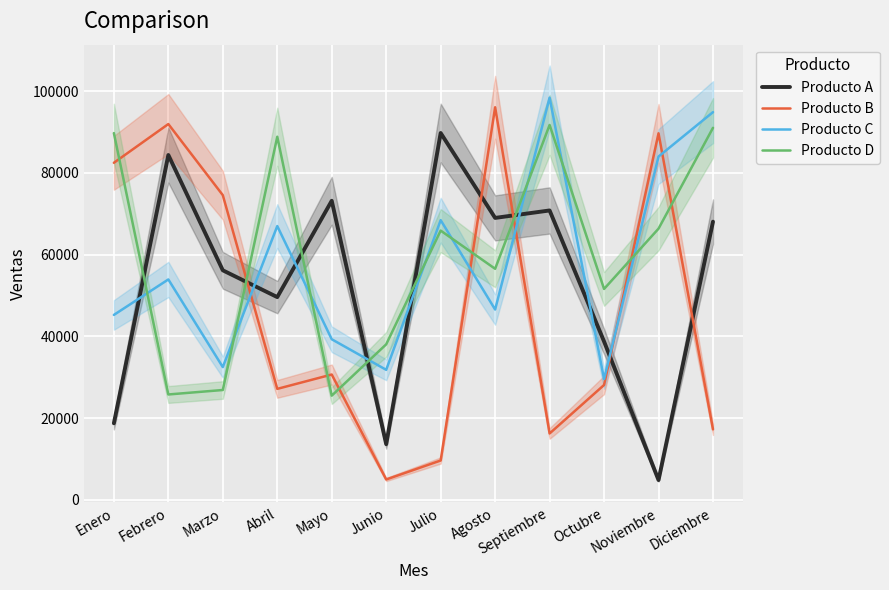

Reading left to right, list all the values displayed in this chart.

Producto A: Enero=18716	Febrero=84368	Marzo=56152	Abril=49595	Mayo=73166	Junio=13603	Julio=89753	Agosto=68975	Septiembre=70799	Octubre=38731	Noviembre=4822	Diciembre=68057
Producto B: Enero=82461	Febrero=91942	Marzo=74543	Abril=27139	Mayo=30650	Junio=4970	Julio=9613	Agosto=96048	Septiembre=16226	Octubre=28093	Noviembre=89679	Diciembre=17232
Producto C: Enero=45236	Febrero=53917	Marzo=32472	Abril=66981	Mayo=39280	Junio=31800	Julio=68428	Agosto=46556	Septiembre=98404	Octubre=29550	Noviembre=83993	Diciembre=94858
Producto D: Enero=89730	Febrero=25768	Marzo=26863	Abril=88838	Mayo=25479	Junio=38040	Julio=65866	Agosto=56524	Septiembre=91719	Octubre=51591	Noviembre=66346	Diciembre=91022